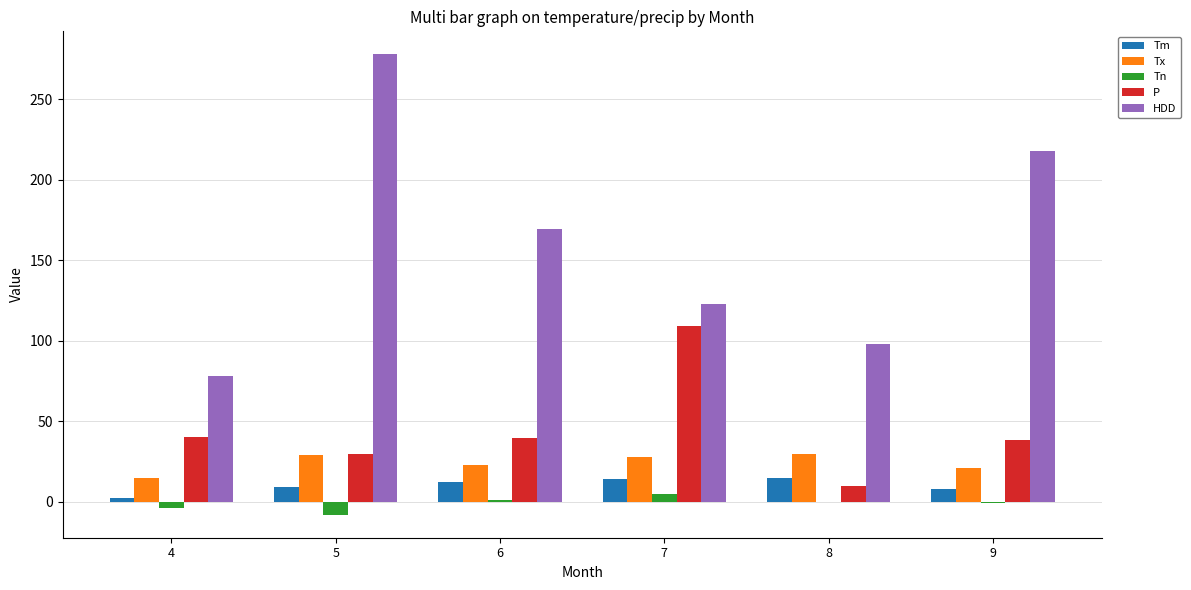

Which series changed the most between 5 and 6?

HDD